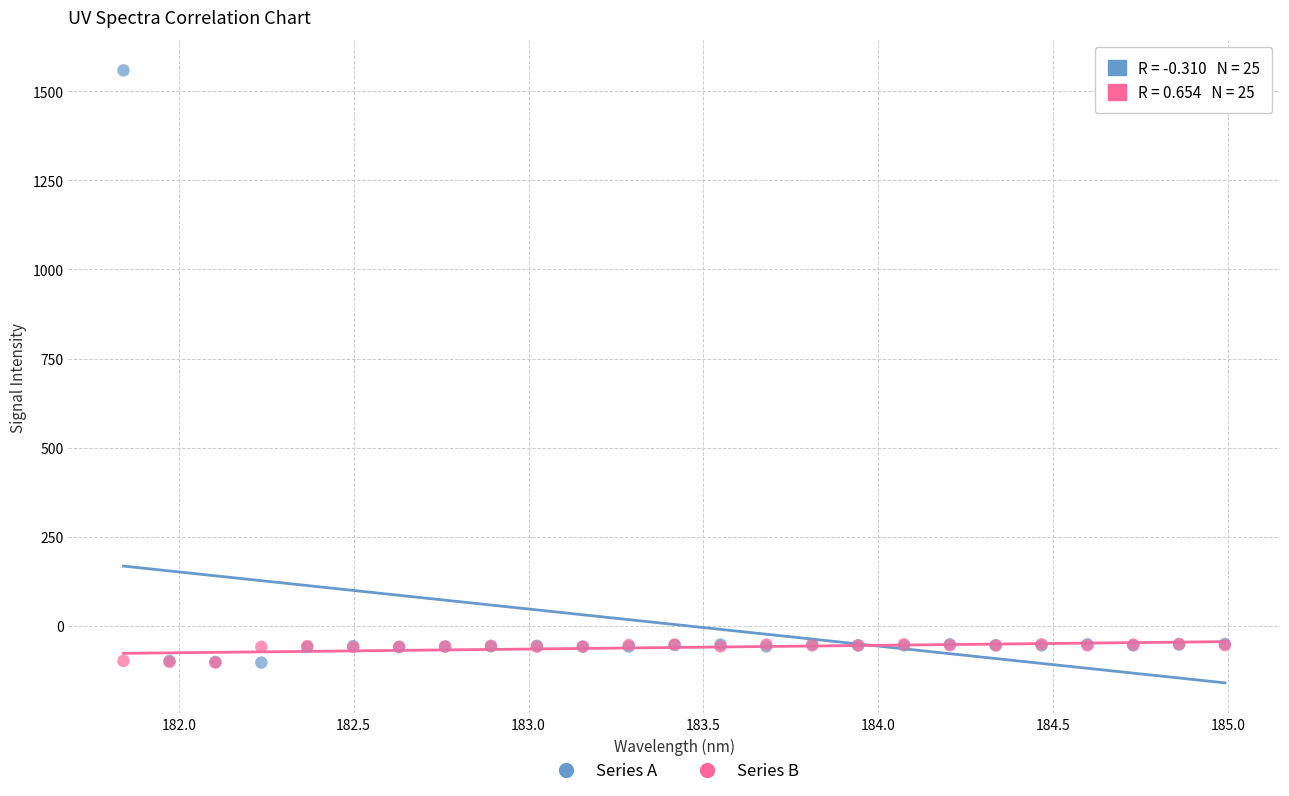

What are all the series names shown in the legend?

Series A, Series B